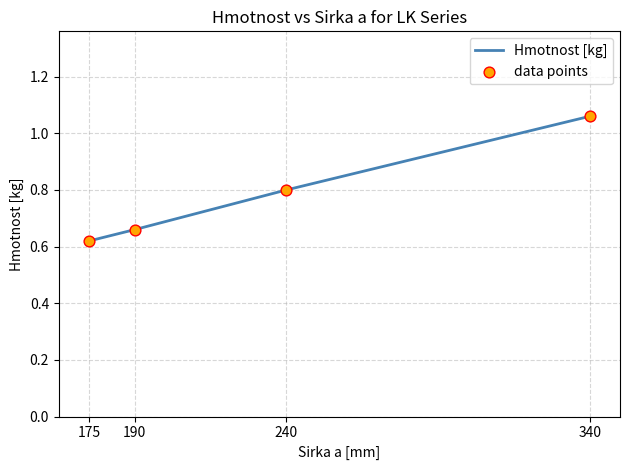

True or false: there are more than 1 points higher than both neighbors.

False